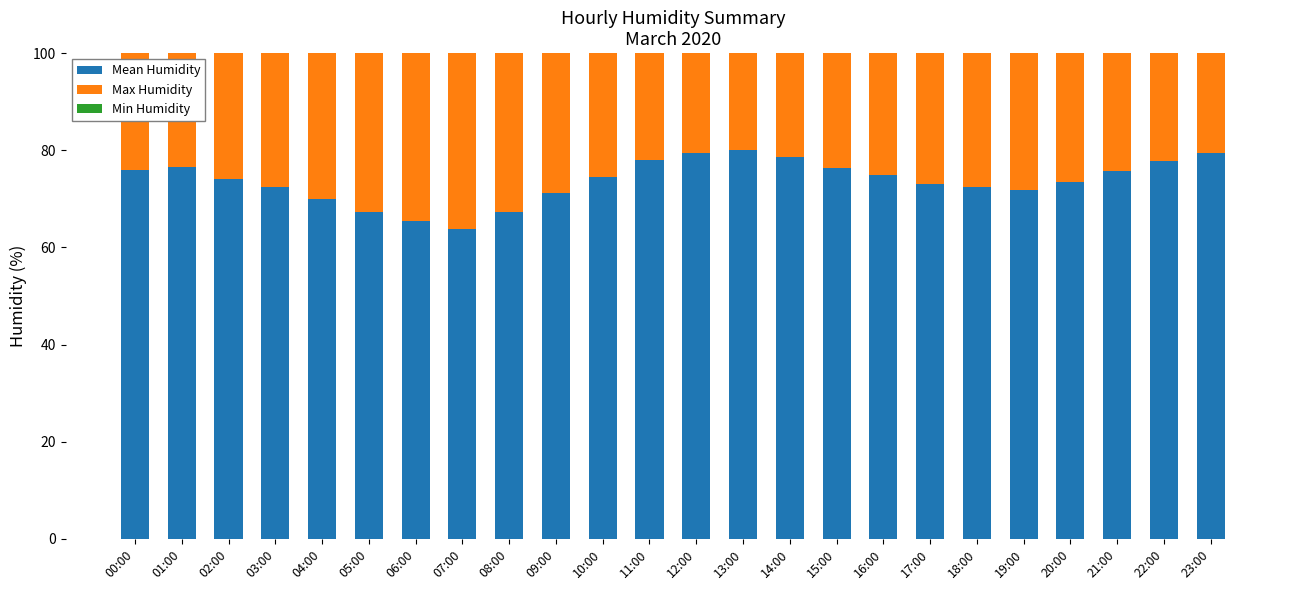

Are the bars horizontal?

No